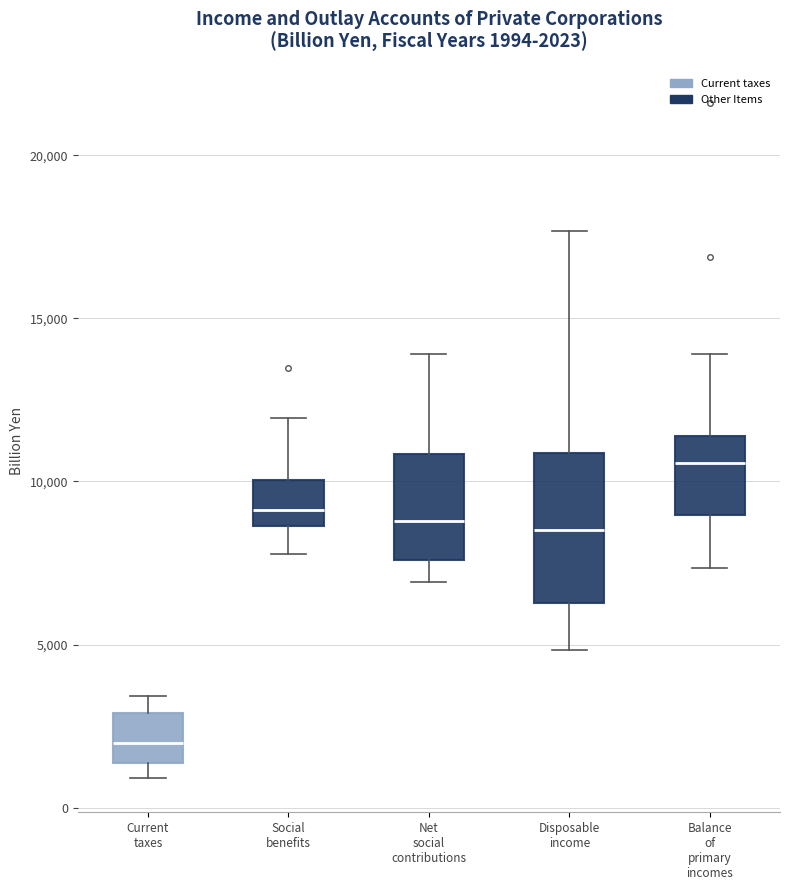

Which box is the tallest, from its lower edge to its upper edge?

Disposable income